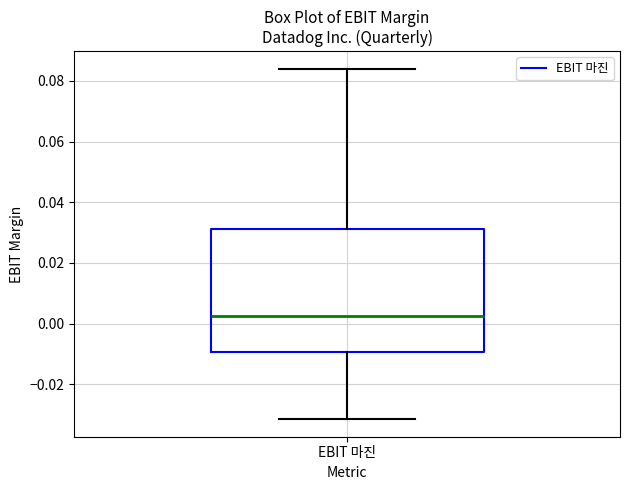

Where does the lower whisker of the box for EBIT 마진 end on the y-axis? The values are not printed on the chart, so give them approximately, as read against the axis.

-0.032